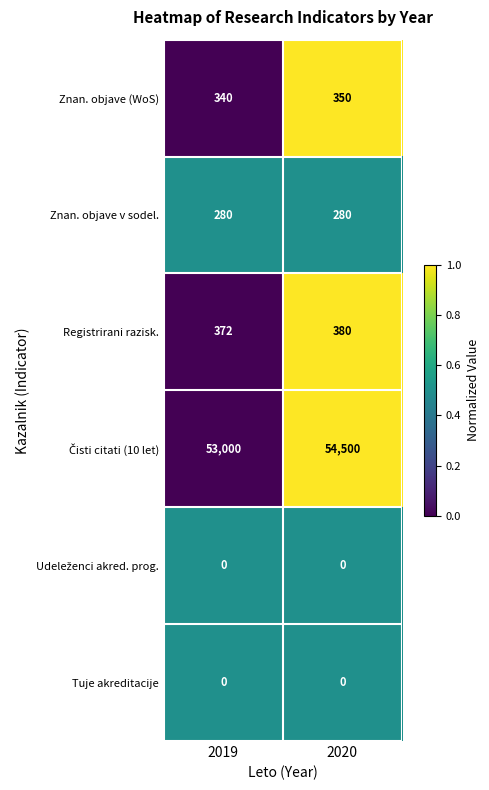

At which category is the sum across all series the highest?

2020